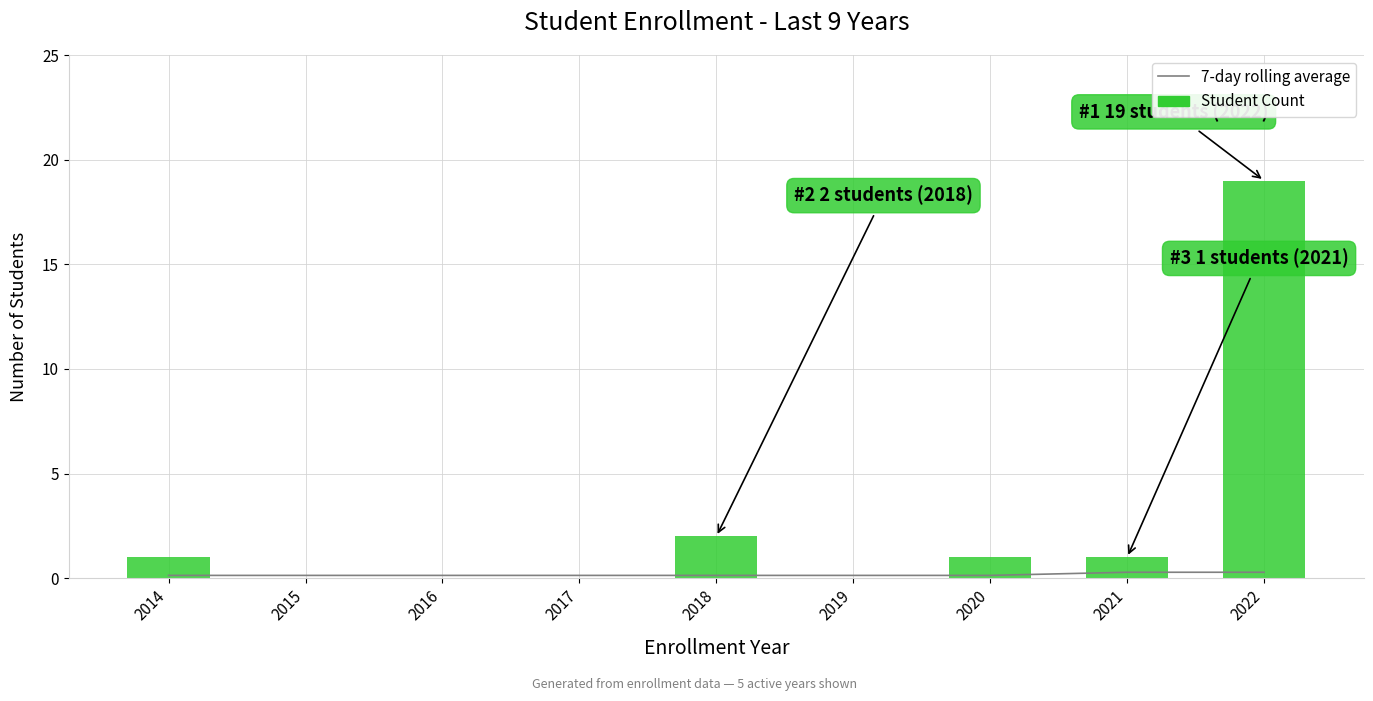

Count the 7-day rolling average values in the range 0 to 1.

9